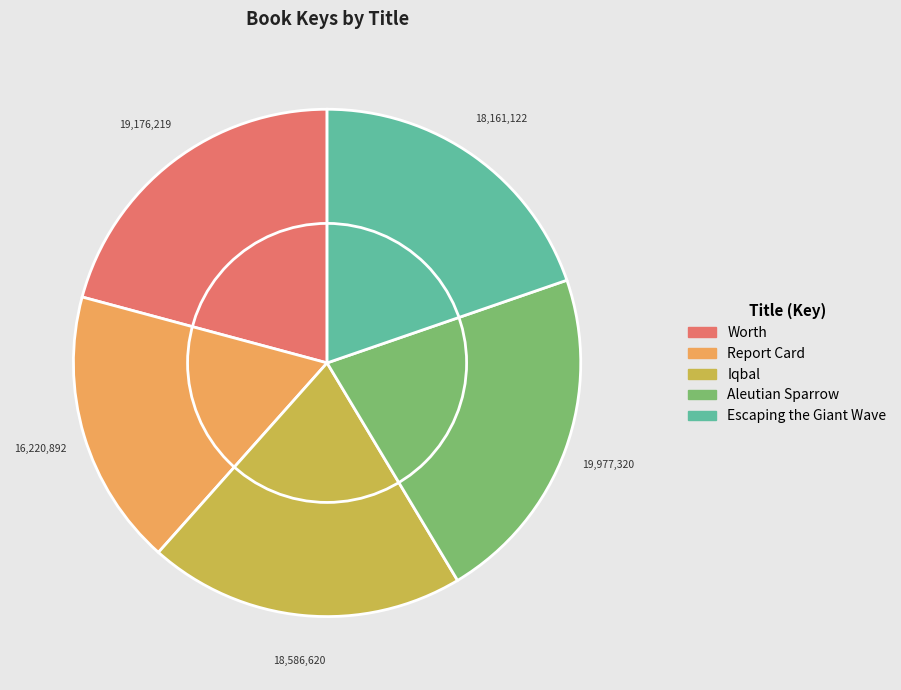

Does Iqbal account for over 50% of the chart?

No